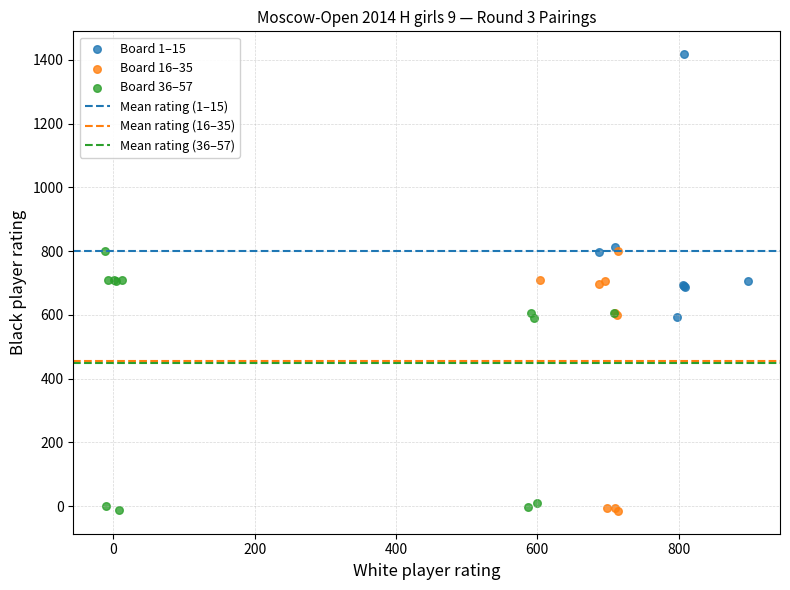

Which series contains the highest Y value?

Board 1–15